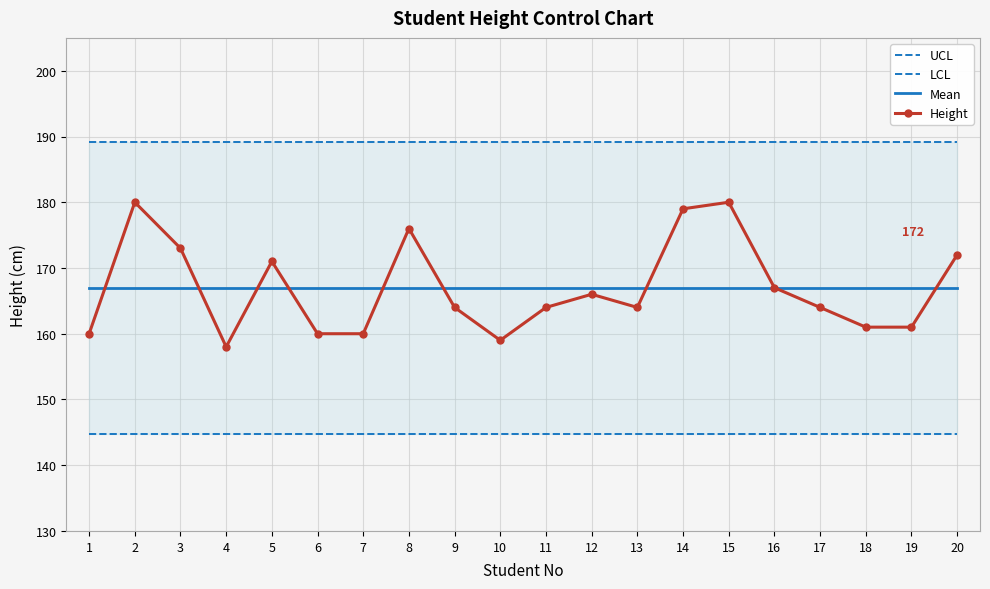

What is the value of the UCL point at the 3rd from the left?

189.2